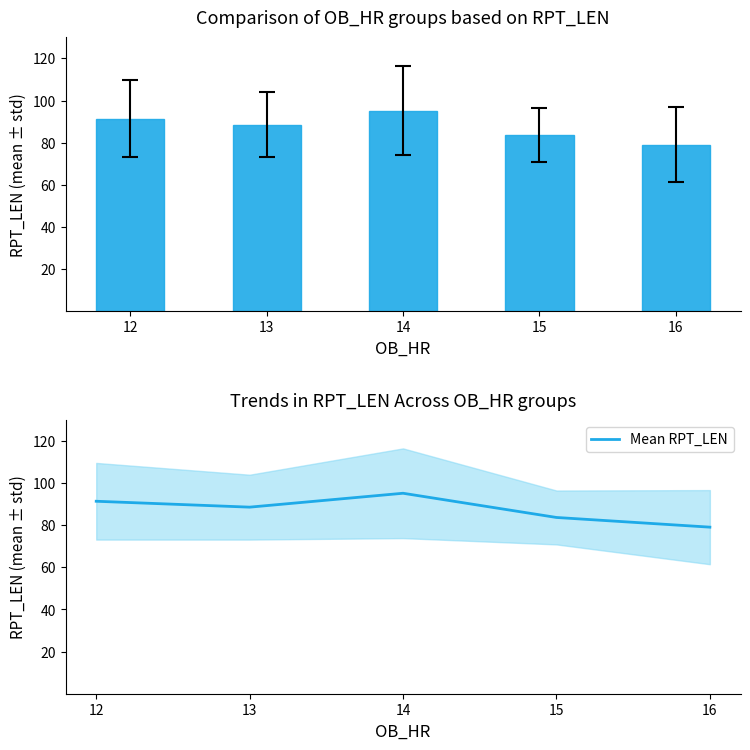

Which label corresponds to the smallest value in the chart?

16